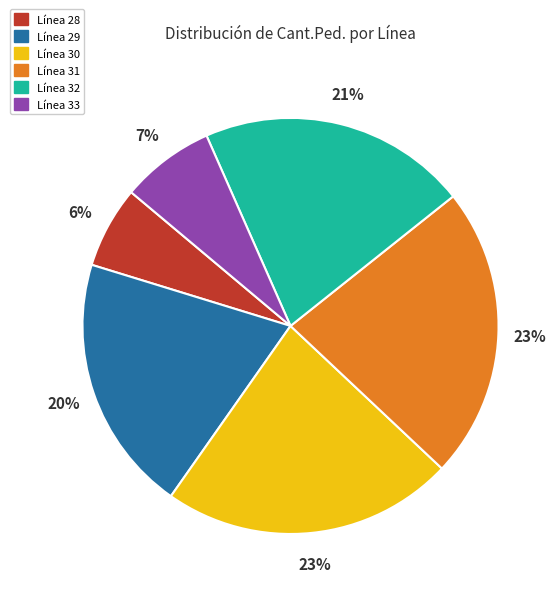

Is there a majority slice in this chart?

No